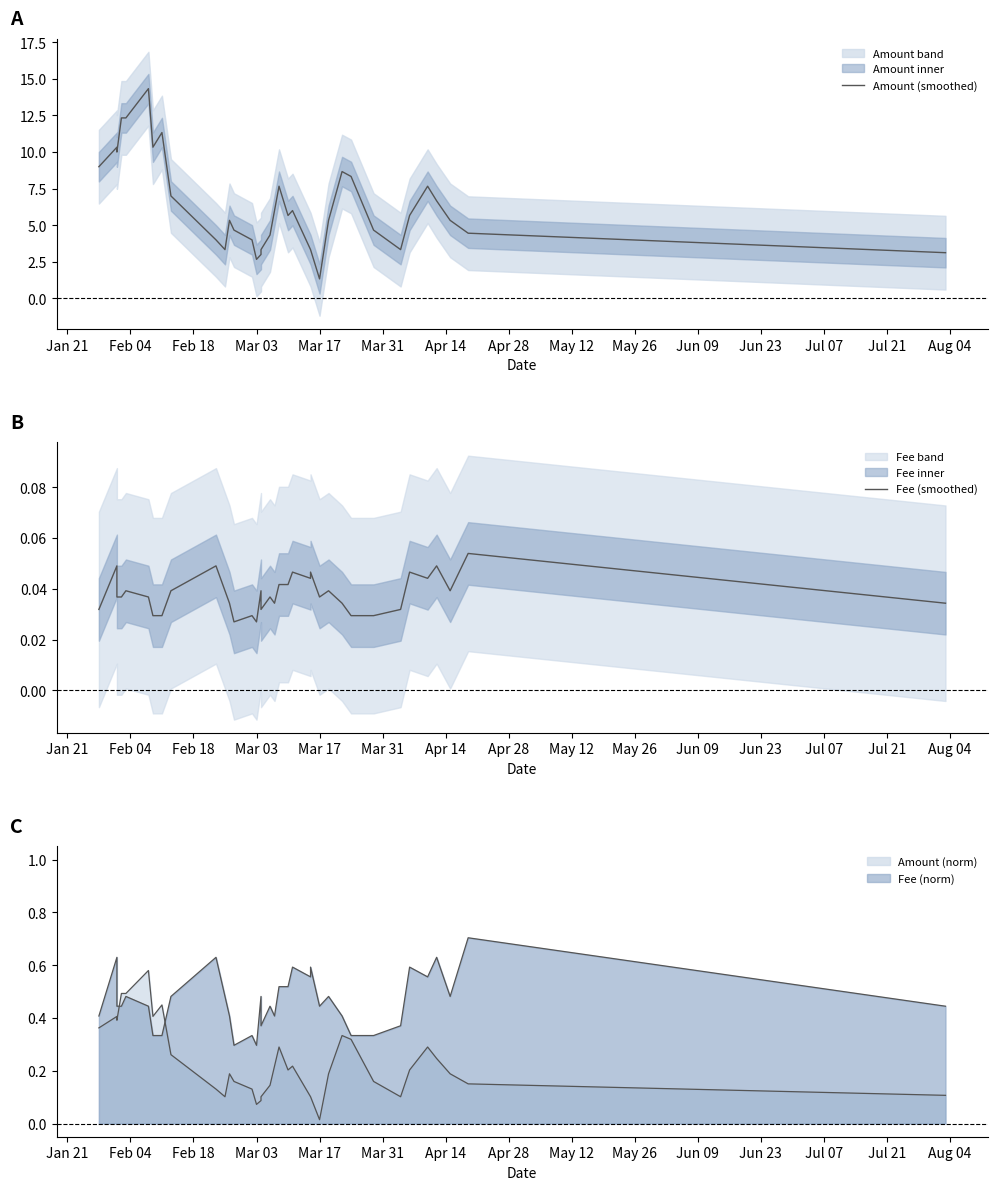

Reading left to right, transcribe all the data shown in this chart.

Amount (smoothed): 9.0	10.3	10.0	12.3	12.3	14.3	10.3	11.3	7.0	4.0	3.3	5.3	4.7	4.0	2.7	3.0	3.3	4.3	6.0	7.7	5.7	6.0	3.3	3.3	1.3	5.3	8.7	8.3	4.7	3.3	5.7	7.7	6.7	5.3	4.5	3.1
Fee (smoothed): 0.0	0.0	0.0	0.0	0.0	0.0	0.0	0.0	0.0	0.0	0.0	0.0	0.0	0.0	0.0	0.0	0.0	0.0	0.0	0.0	0.0	0.0	0.0	0.0	0.0	0.0	0.0	0.0	0.0	0.0	0.0	0.0	0.0	0.0	0.1	0.0